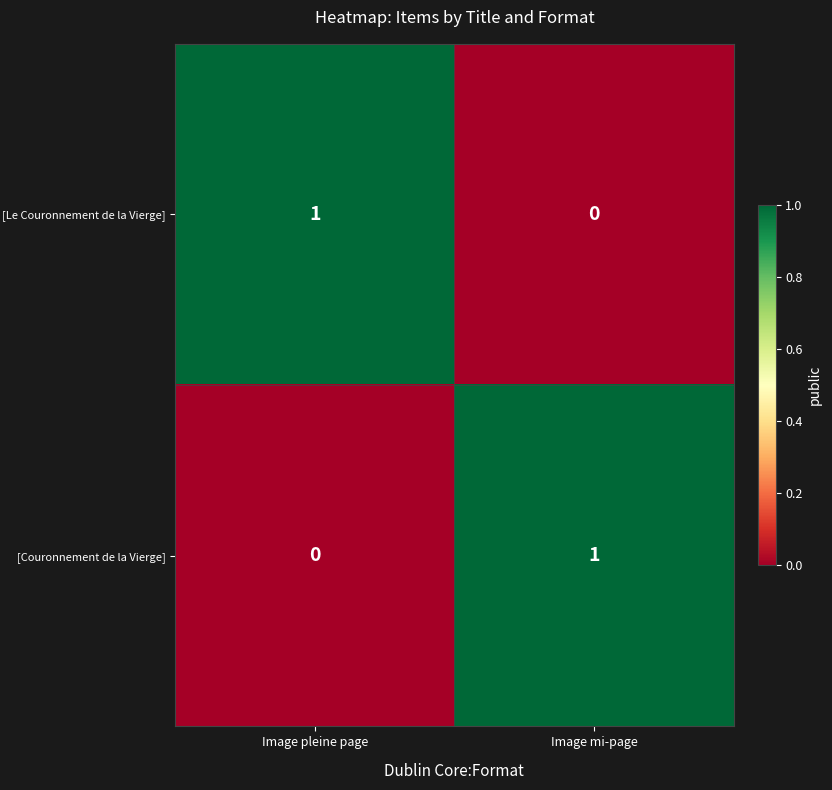

Is the value of [Le Couronnement de la Vierge] at Image mi-page greater than the value of [Couronnement de la Vierge] at Image mi-page?

No